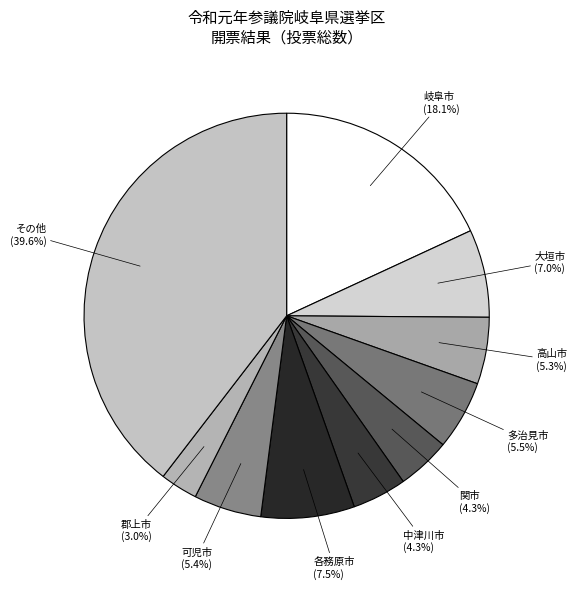

Does any single category account for the majority?

No